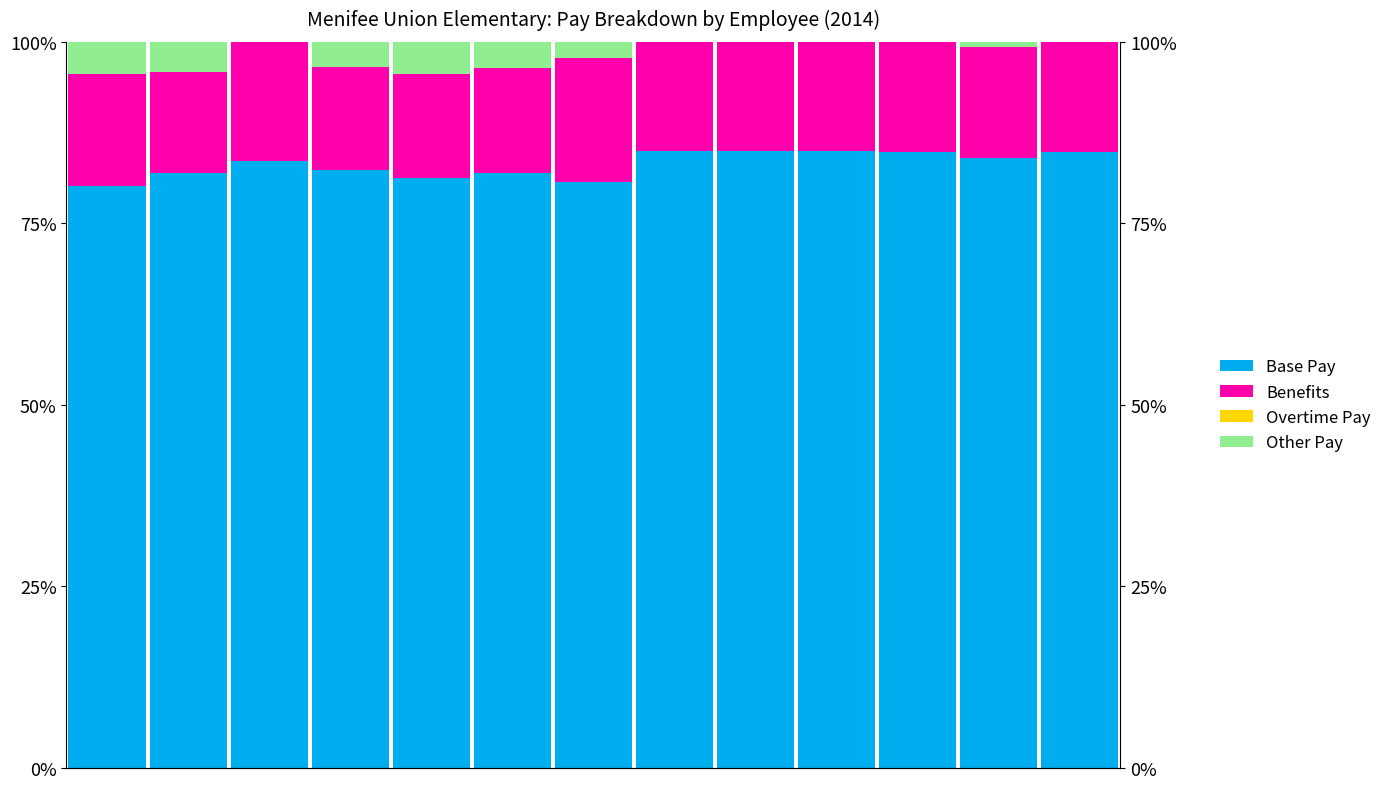

Does the chart contain any negative values?

No